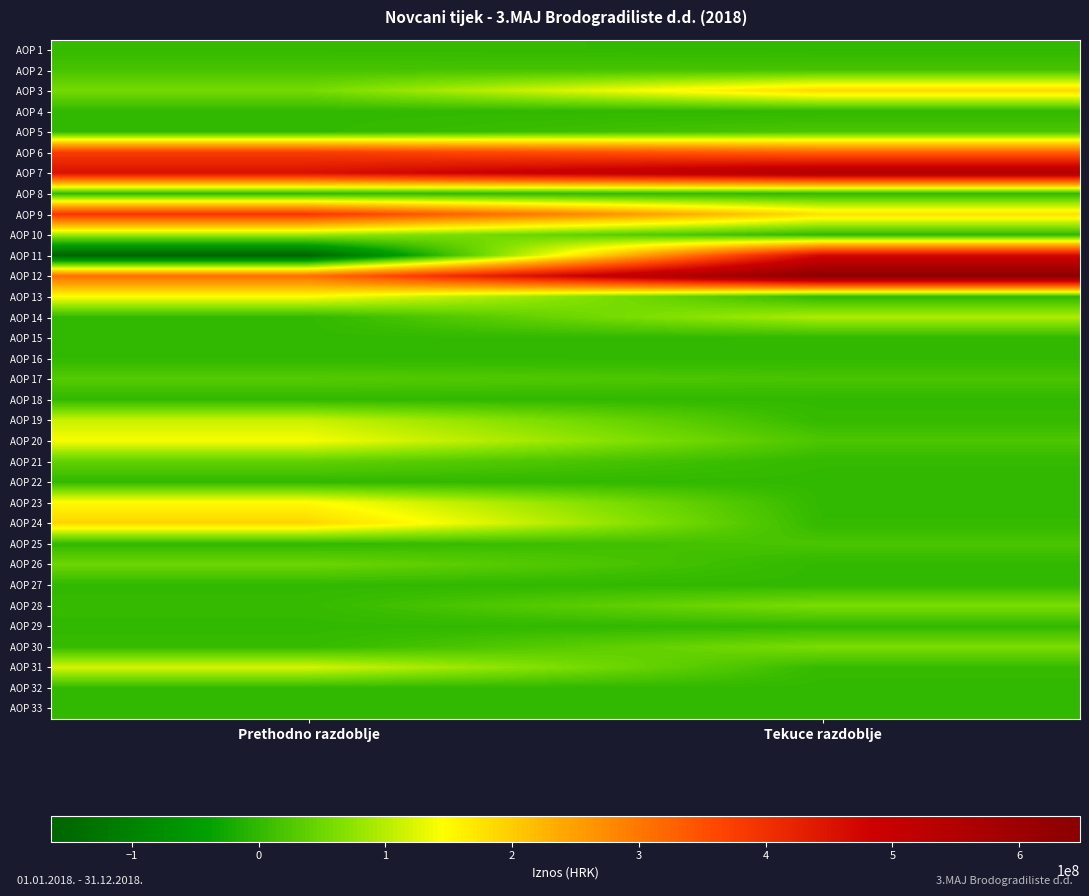

At how many categories does at least one series exceed 92243171?

2